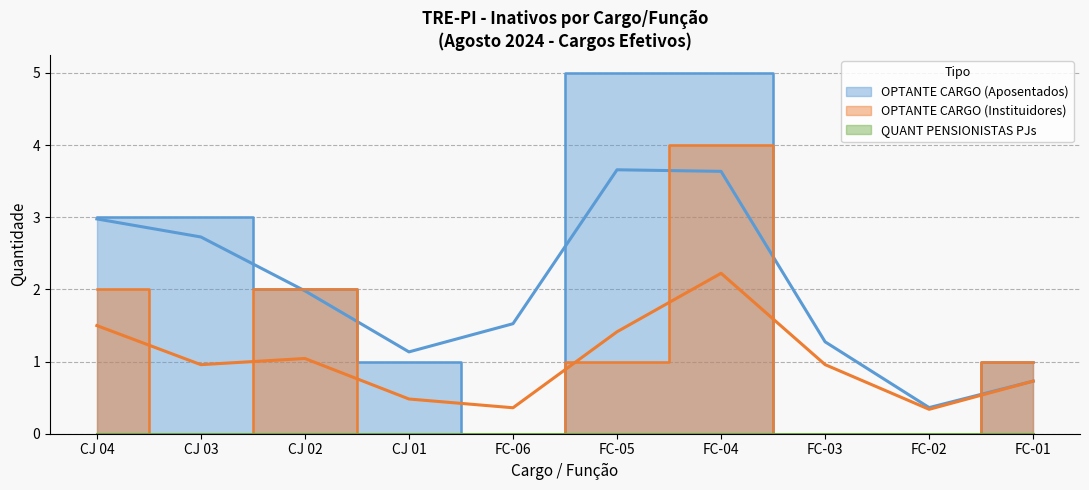

True or false: OPTANTE CARGO (Aposentados) and OPTANTE CARGO (Instituidores) intersect in this chart.

False